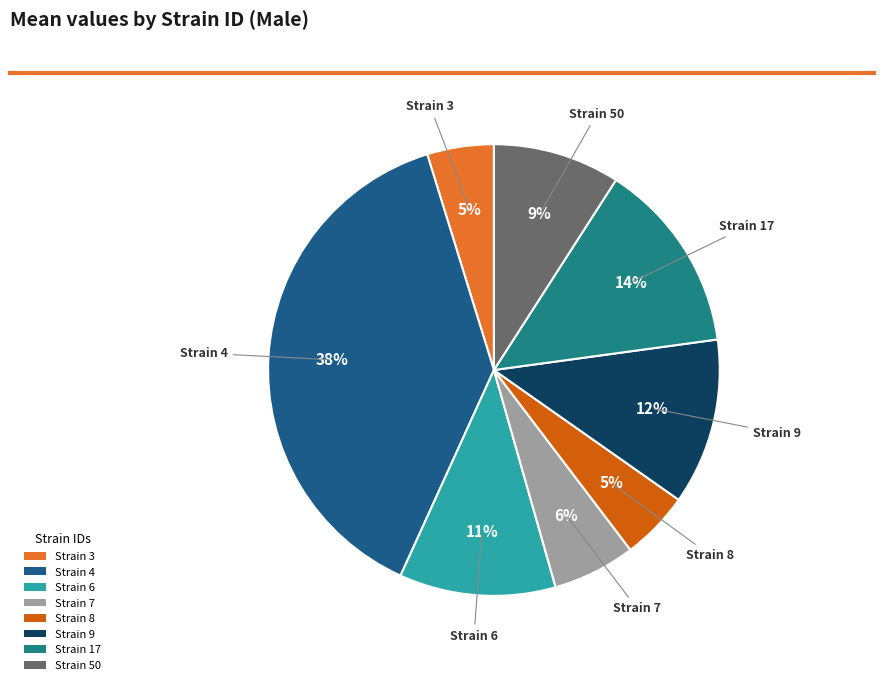

How many segments does this pie chart have?

8